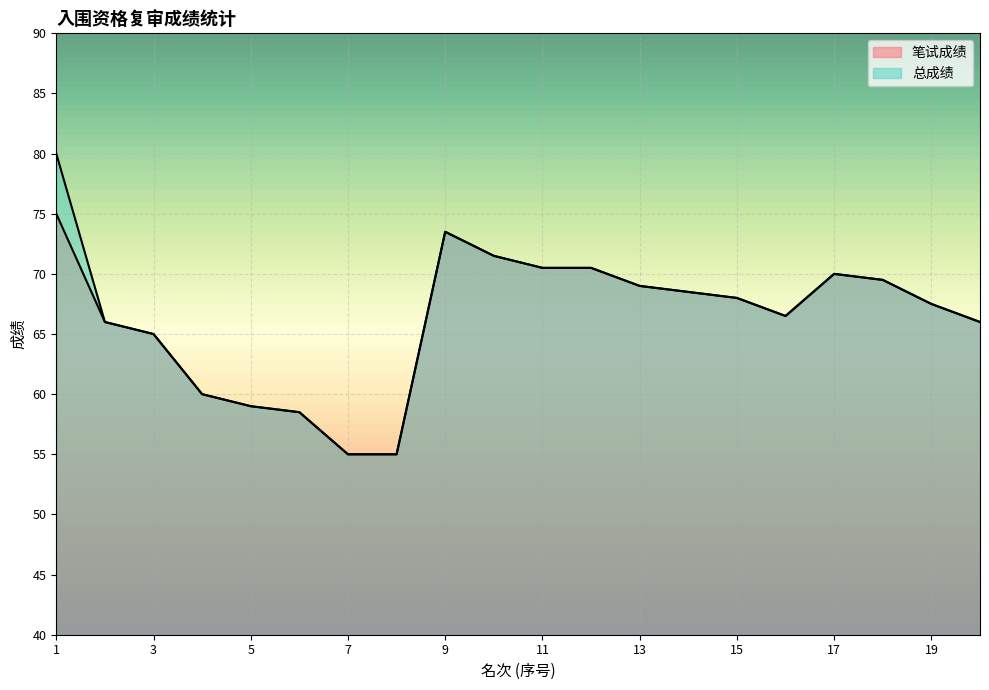

Which has a higher value, 19 or 17?

17